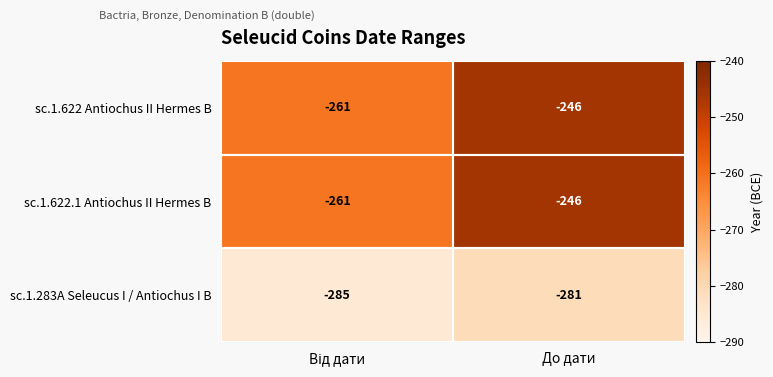

At which category does the chart reach its peak across all series?

До дати